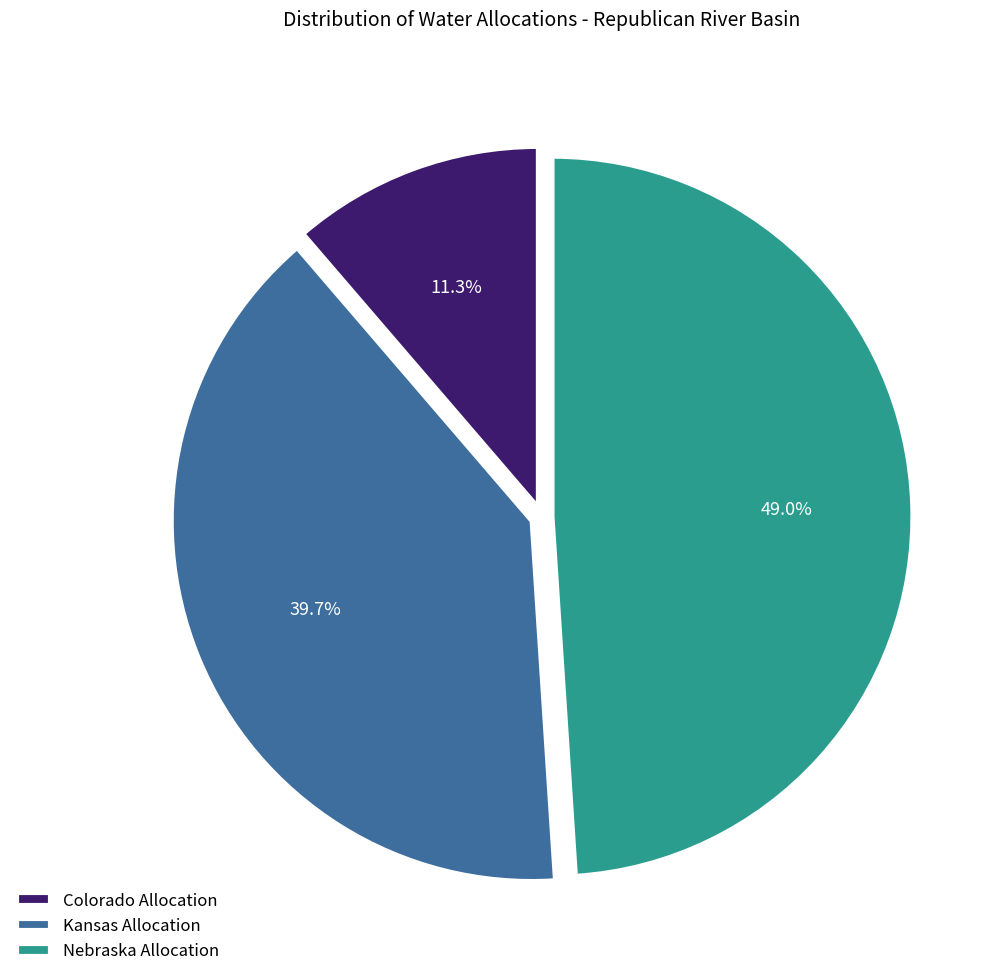

How much of the chart is everything except Colorado Allocation?

88.7%